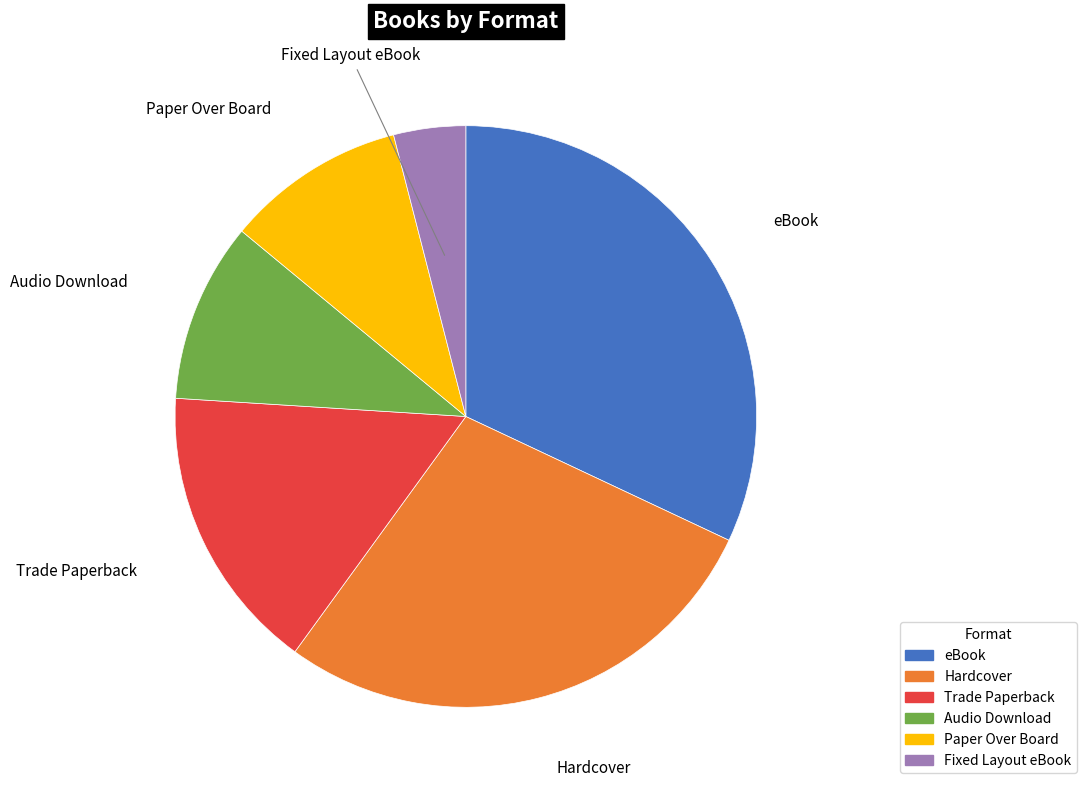

What is the smallest slice in the pie chart?

Fixed Layout eBook